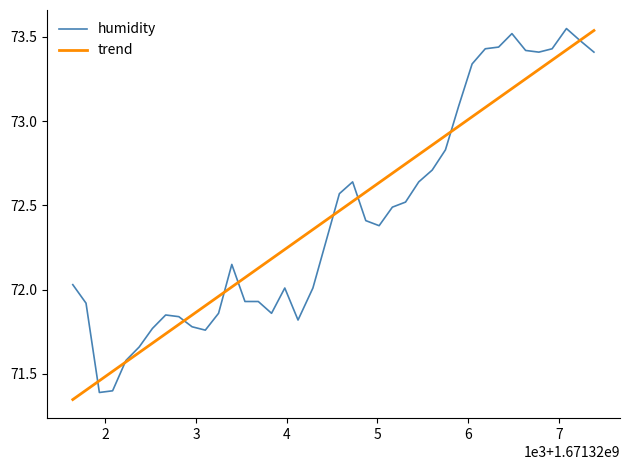

What is the lowest value of the humidity series?

71.4